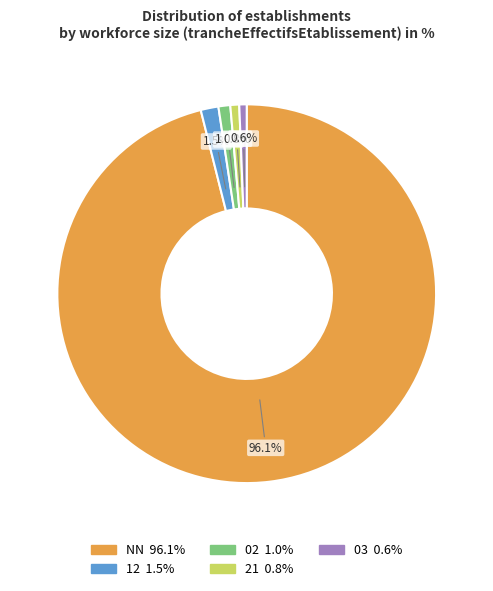

Is there any slice that represents more than half of the pie?

Yes